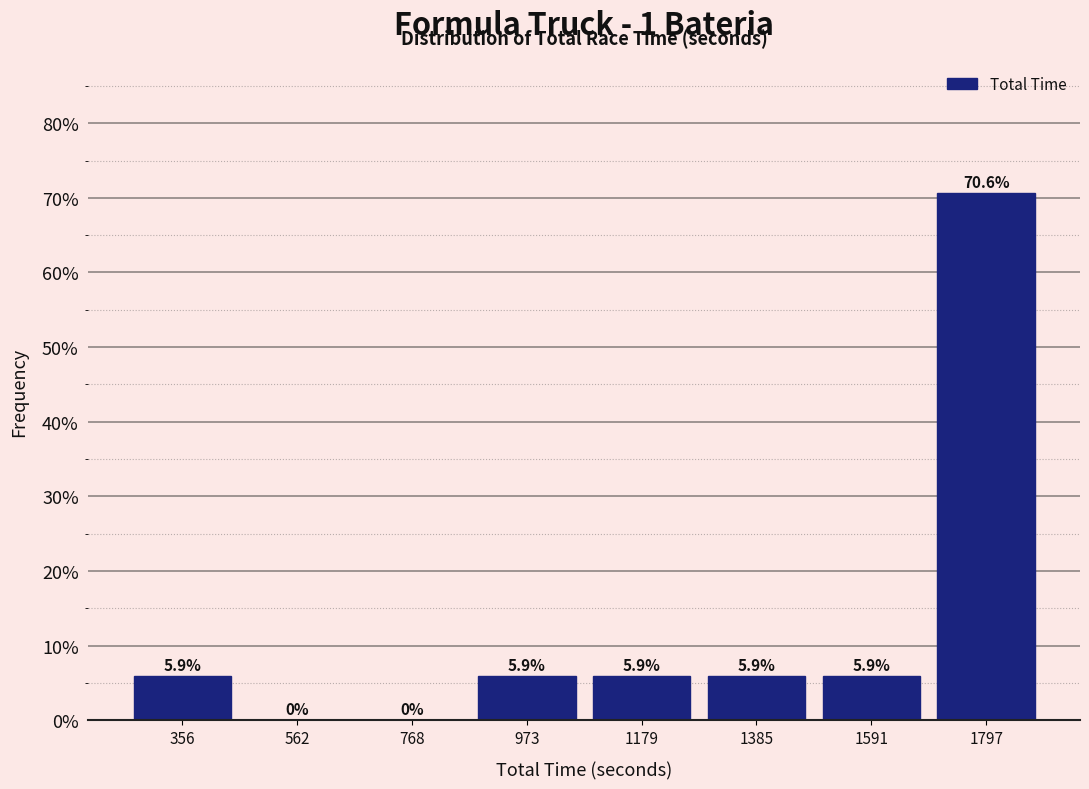

Which range on the x-axis has the tallest bar?

1700 to 1900